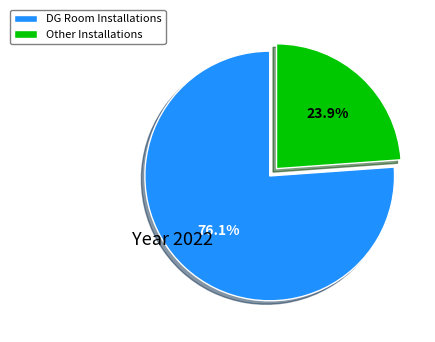

How many segments does this pie chart have?

2